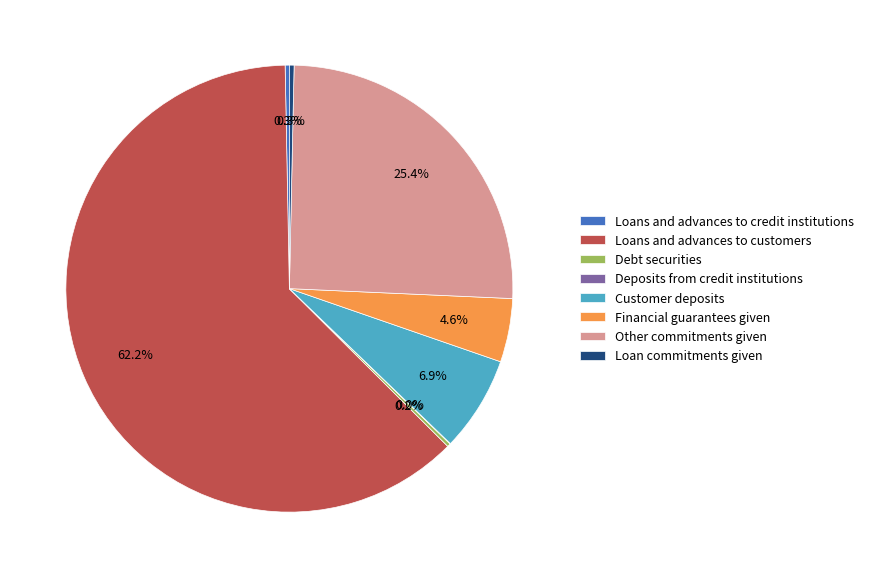

Is there a majority slice in this chart?

Yes